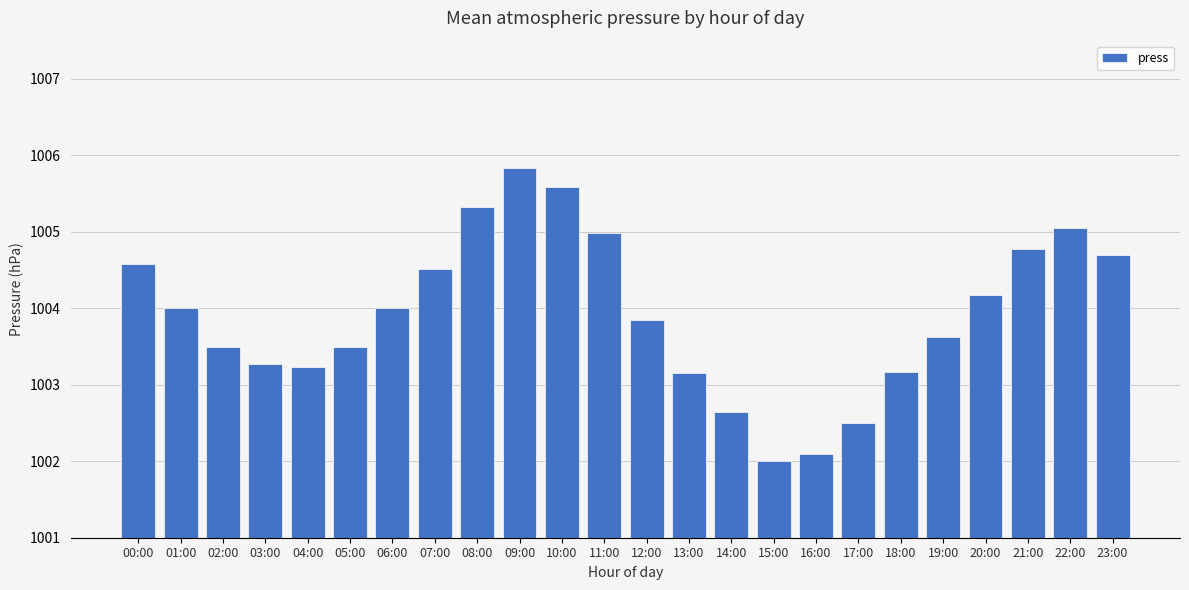

What value does the data have at 11:00?

1005.0